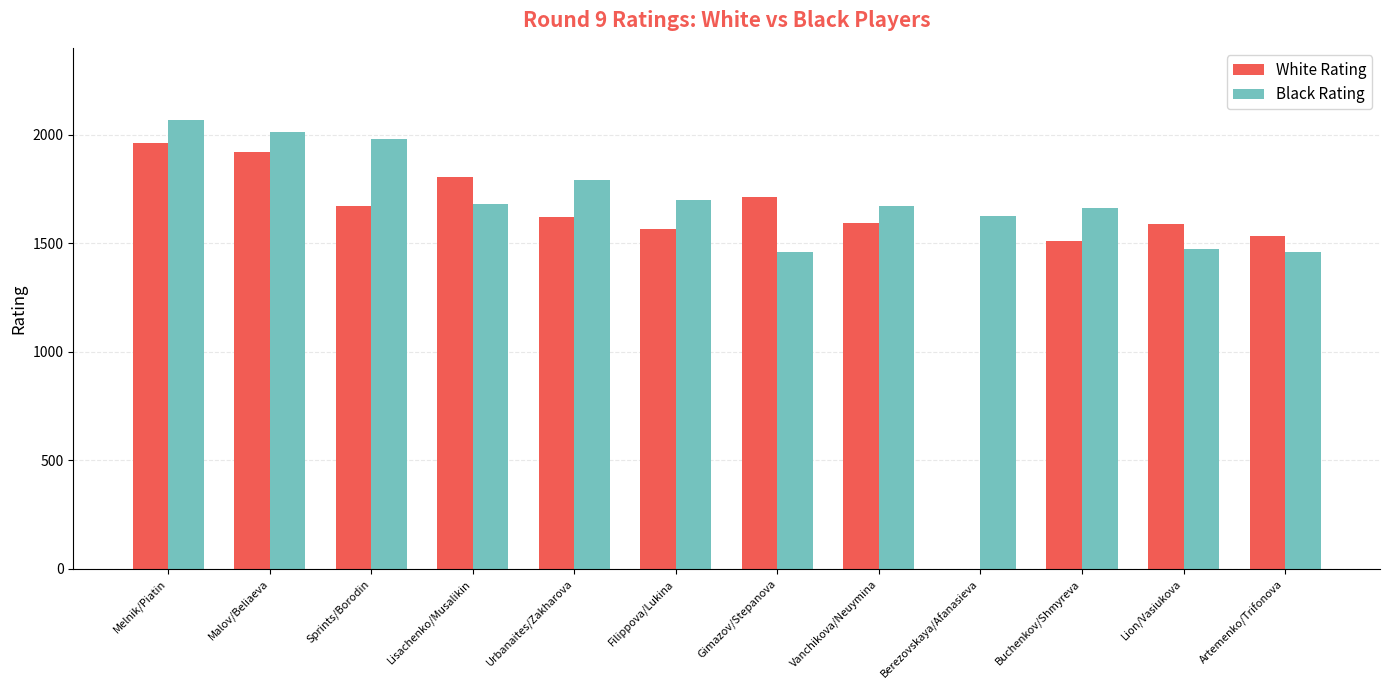

What is the sum of all White Rating values?

18488